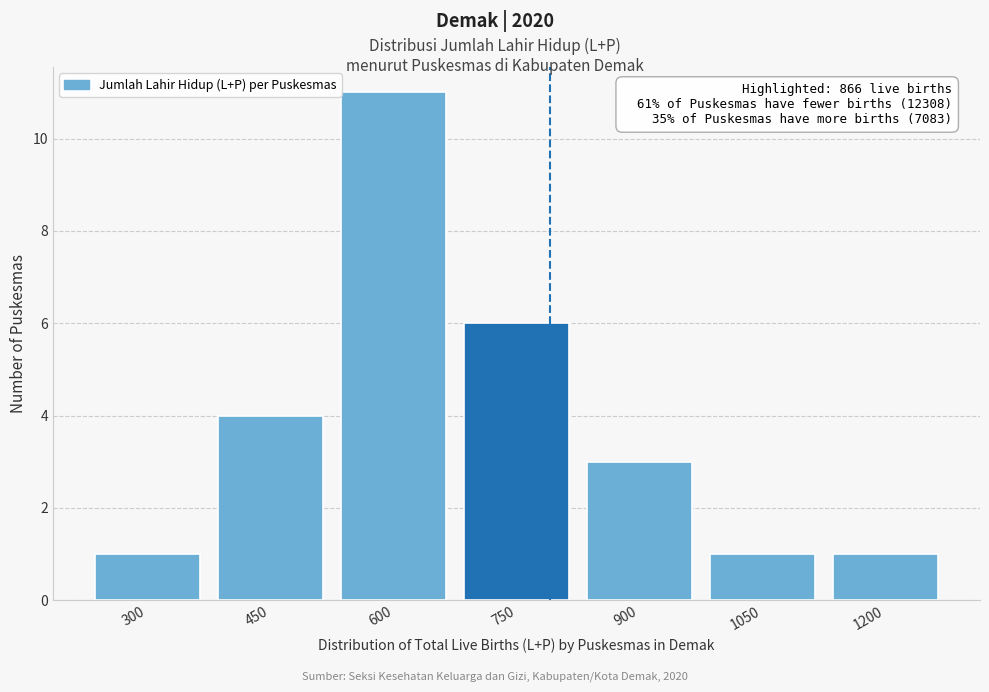

Reading left to right, what are all the values shown in this chart?

300=1	450=4	600=11	750=6	900=3	1050=1	1200=1